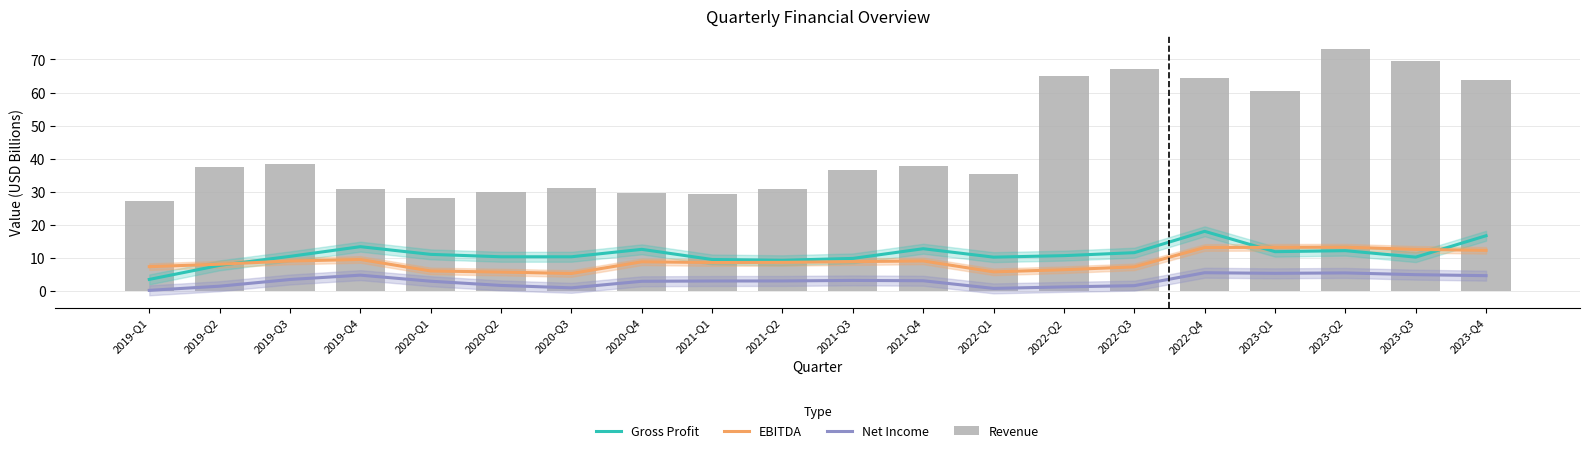

Rank the series at 2019-Q4 from highest to lowest value.

Revenue, Gross Profit, EBITDA, Net Income